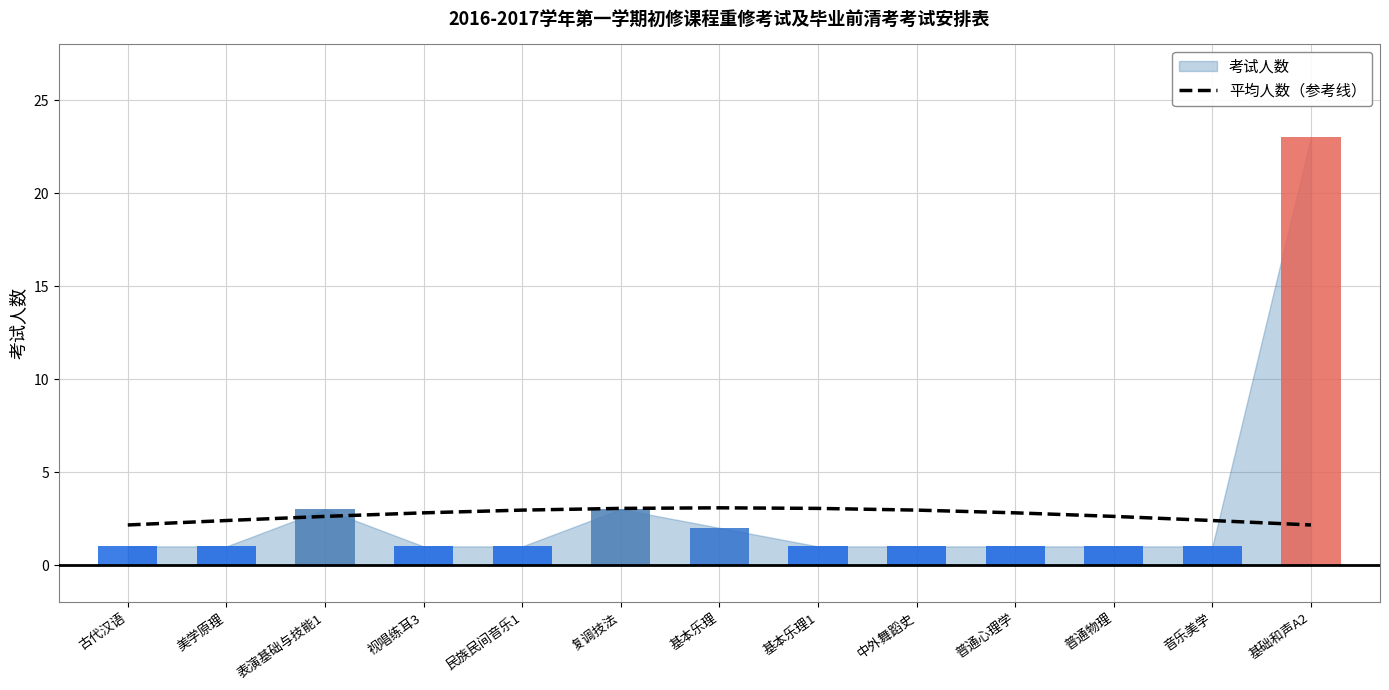

Which category has the highest value across all series?

基本乐理